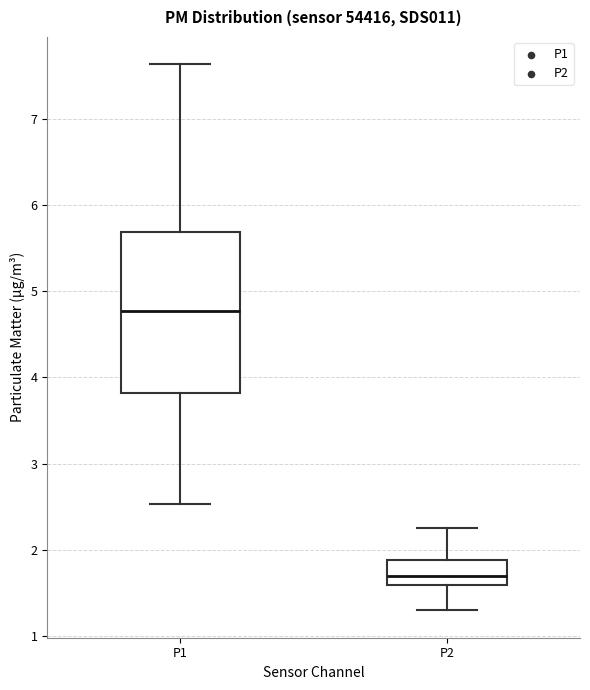

Which box has the lowest median line?

P2